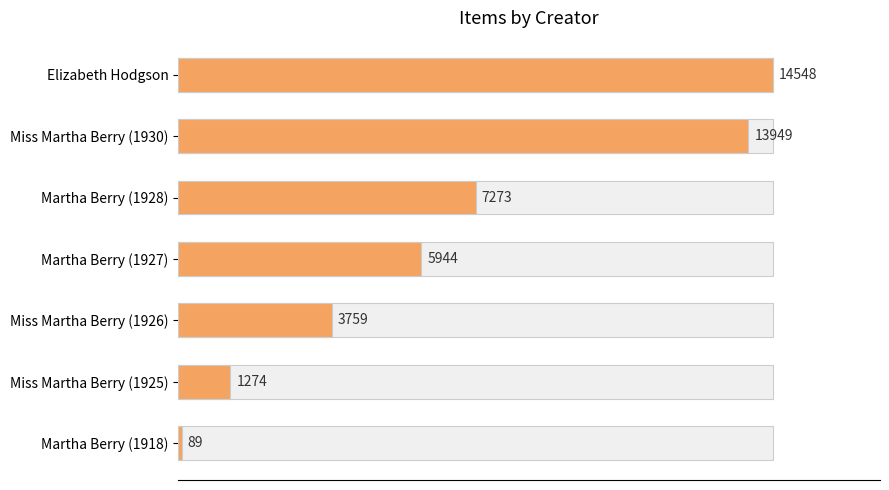

Reading left to right, extract all data points from this chart.

0=14548	2000=13949	4000=7273	6000=5944	8000=3759	10000=1274	12000=89